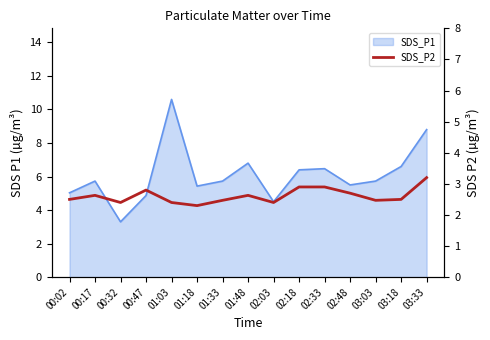

Where is the data nearest to the value 2?

01:18